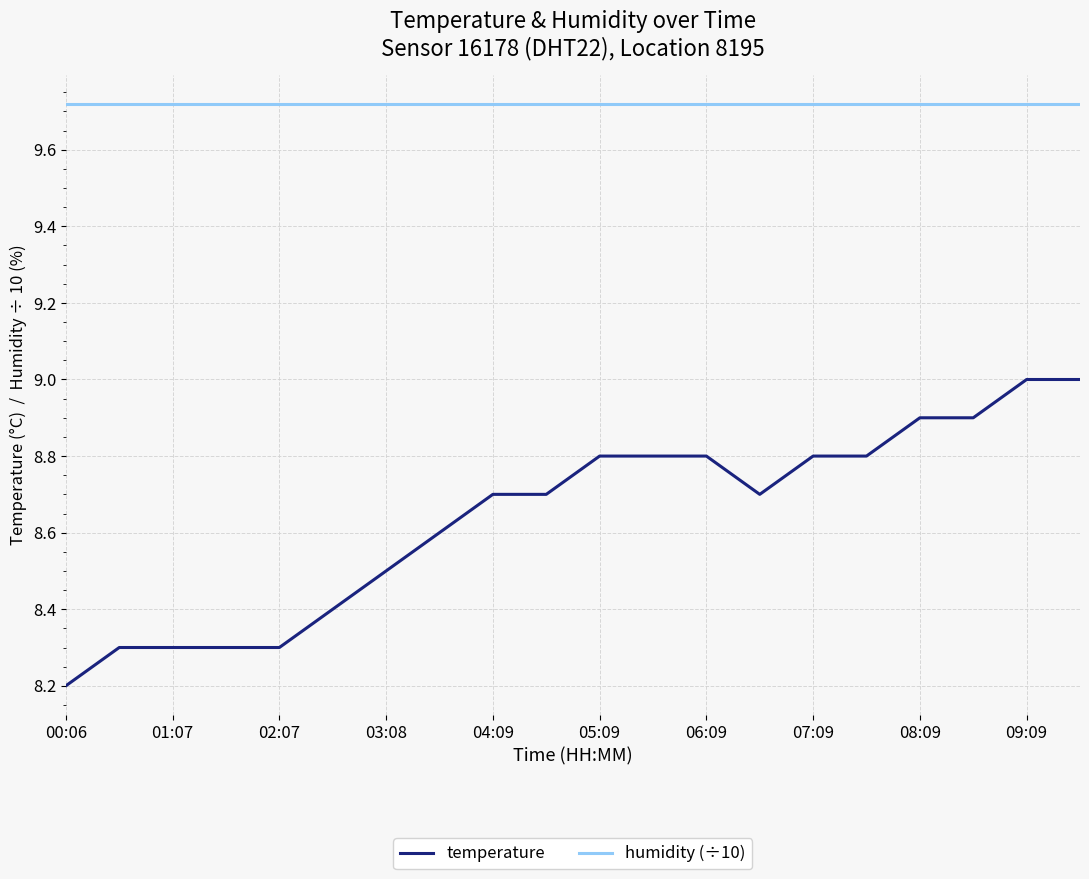

True or false: temperature and humidity (÷10) intersect in this chart.

False